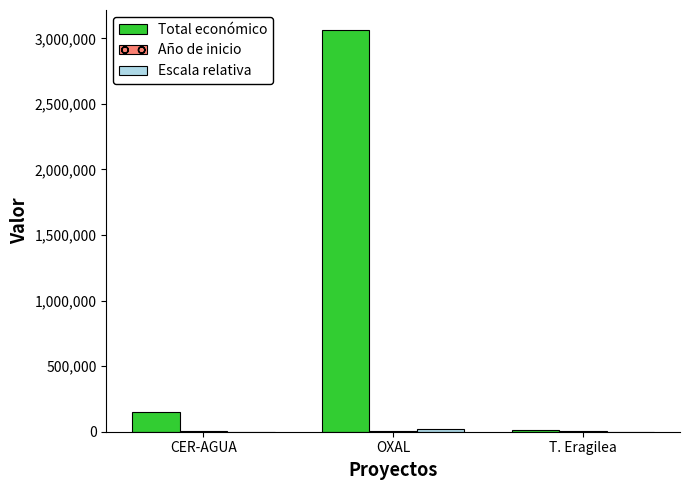

At which category does the chart reach its peak across all series?

OXAL